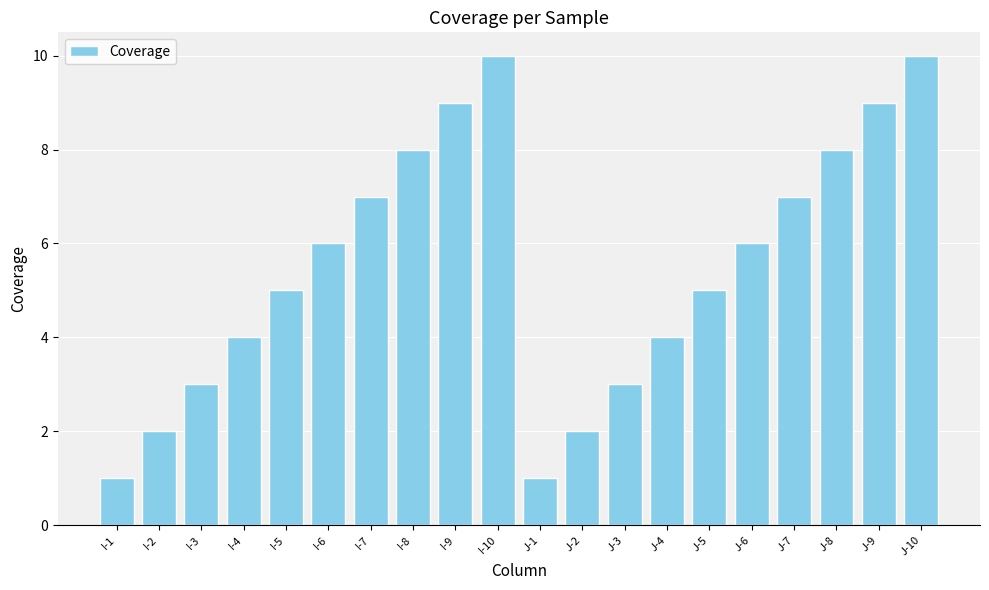

The value at J-6 is 6. True or false?

True